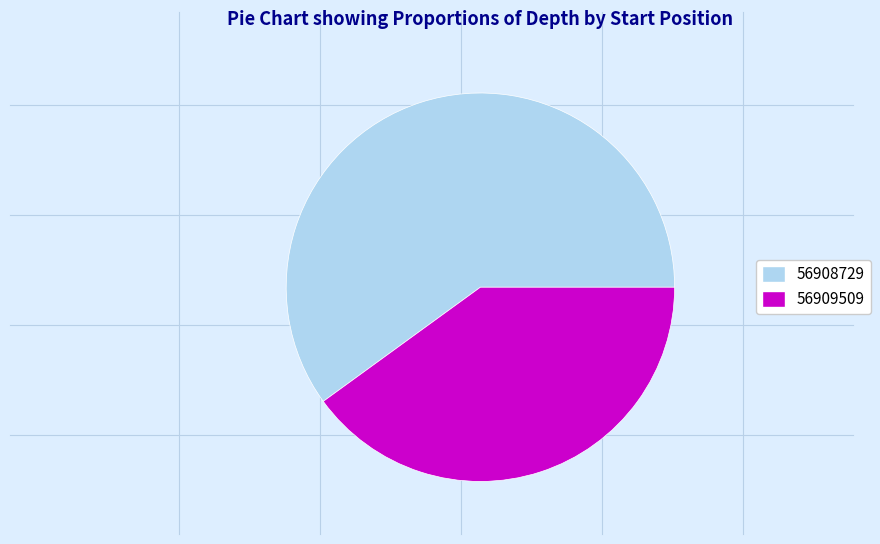

Is the sum of 56909509 and 56908729 greater than half?

Yes